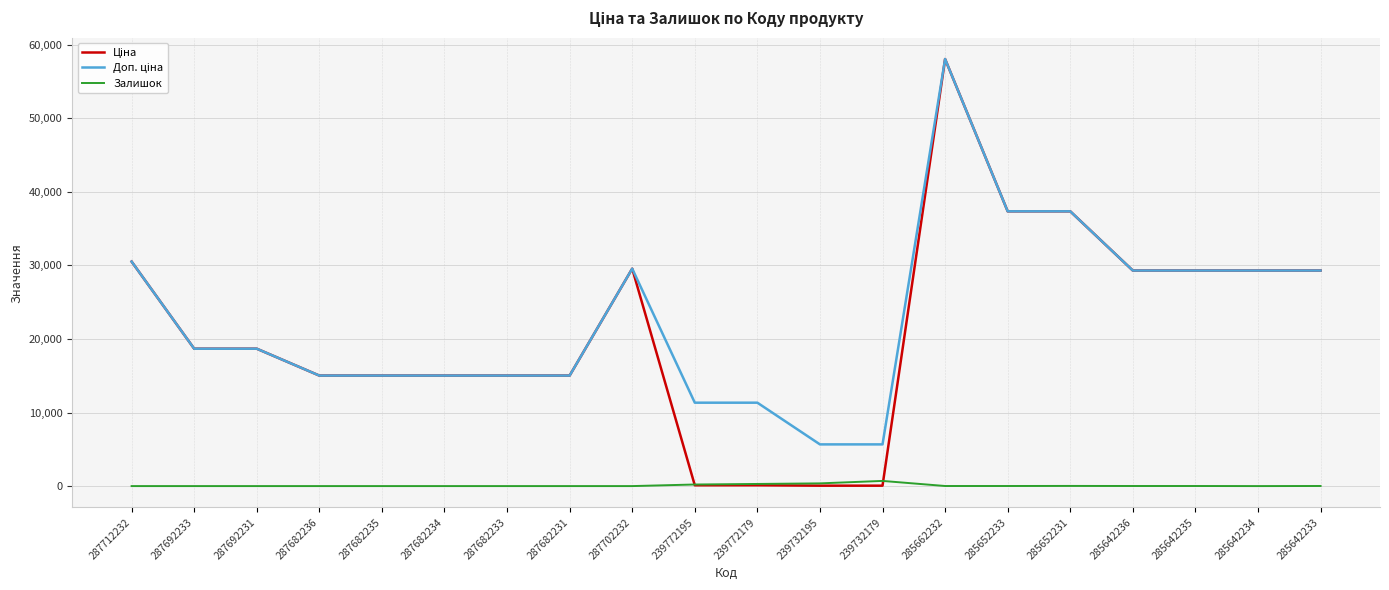

What is the total value across all series at 239732179?

6425.7